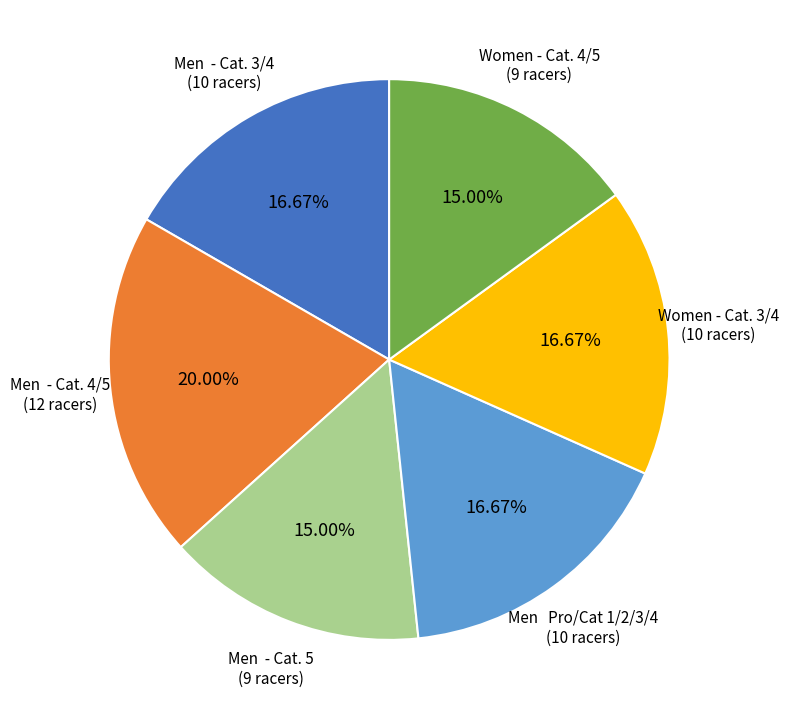

To the nearest percent, what is the combined percentage of Women - Cat. 4/5 and Women - Cat. 3/4?

32%